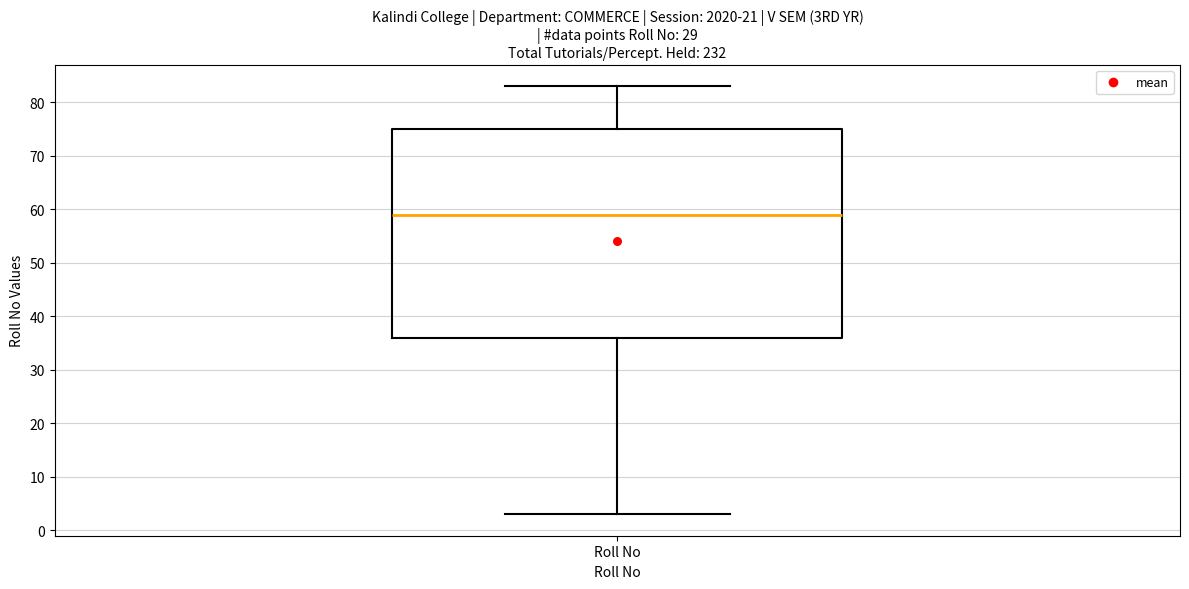

Read this box plot against the y-axis: the position of the median line, the range covered by the box, and the ends of both whiskers. The values are not printed on the chart, so give them approximately, as read against the axis.

median 59, box 36 to 75, whiskers 3 to 83